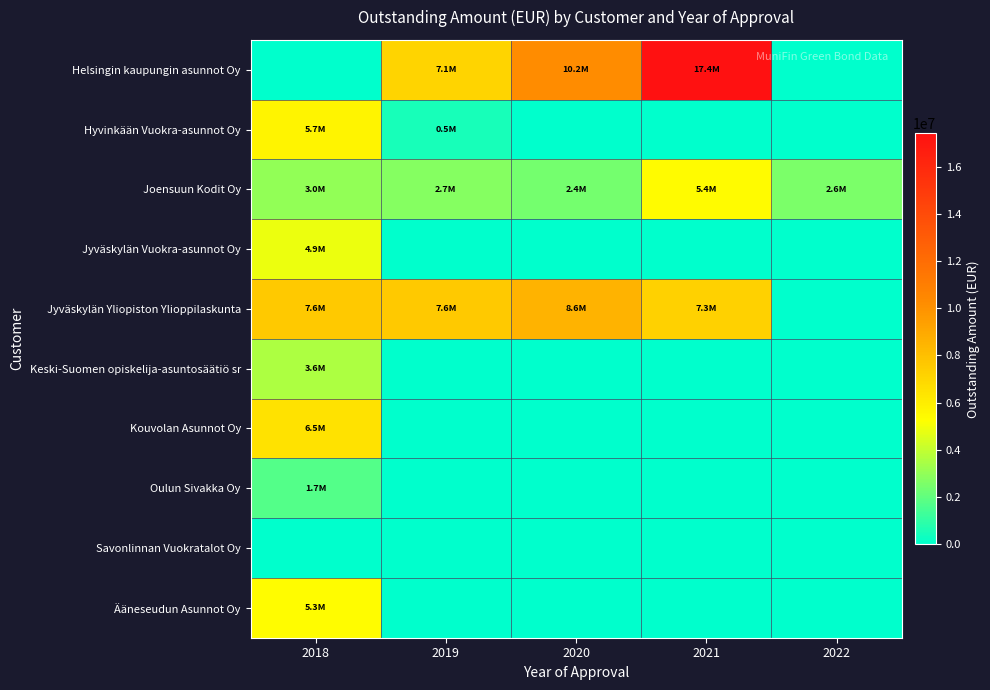

Reading left to right, transcribe all the data shown in this chart.

Helsingin kaupungin asunnot Oy: 2018=0.0	2019=7120077.0	2020=10233199.0	2021=17411099.0	2022=0.0
Hyvinkään Vuokra-asunnot Oy: 2018=5674509.9	2019=495000.0	2020=0.0	2021=0.0	2022=0.0
Joensuun Kodit Oy: 2018=2998768.0	2019=2737938.0	2020=2401218.0	2021=5388635.0	2022=2557614.0
Jyväskylän Vuokra-asunnot Oy: 2018=4861112.0	2019=0.0	2020=0.0	2021=0.0	2022=0.0
Jyväskylän Yliopiston Ylioppilaskunta: 2018=7609004.0	2019=7589730.0	2020=8567466.0	2021=7252098.0	2022=0.0
Keski-Suomen opiskelija-asuntosäätiö sr: 2018=3563878.0	2019=0.0	2020=0.0	2021=0.0	2022=0.0
Kouvolan Asunnot Oy: 2018=6500000.0	2019=0.0	2020=0.0	2021=0.0	2022=0.0
Oulun Sivakka Oy: 2018=1738800.0	2019=0.0	2020=0.0	2021=0.0	2022=0.0
Savonlinnan Vuokratalot Oy: 2018=0.0	2019=0.0	2020=0.0	2021=0.0	2022=0.0
Ääneseudun Asunnot Oy: 2018=5345615.0	2019=0.0	2020=0.0	2021=0.0	2022=0.0